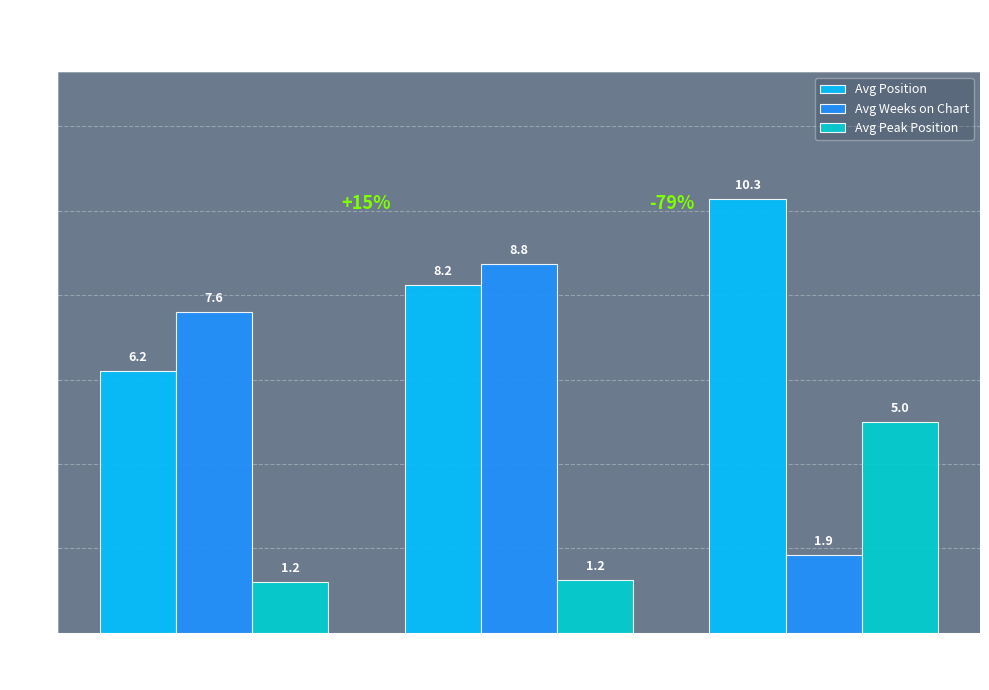

What is the smallest value displayed?

1.2